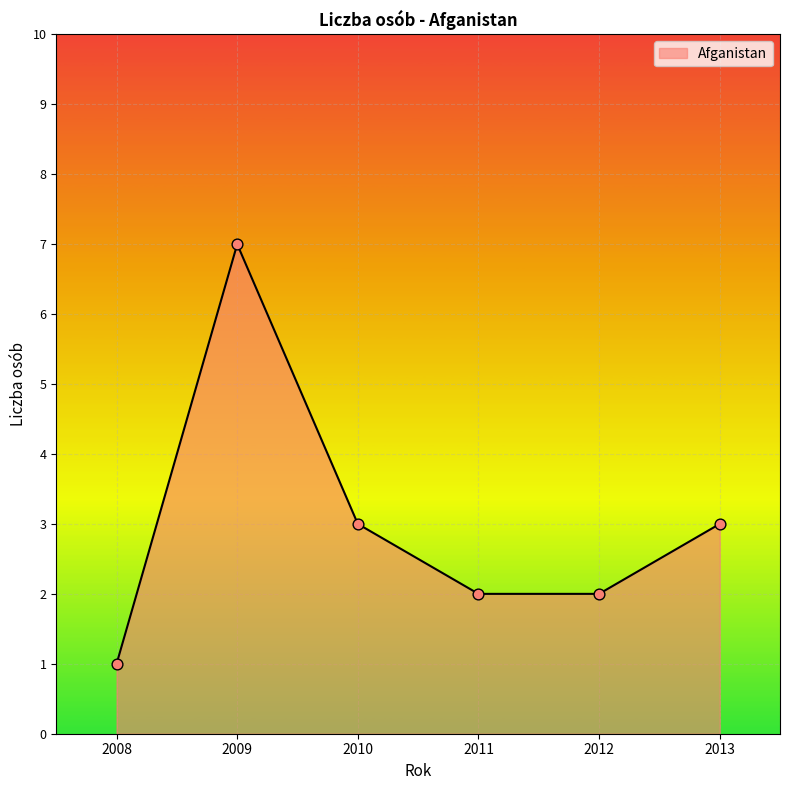

What is the ratio of the value at 2009 to the value at 2010?

2.3